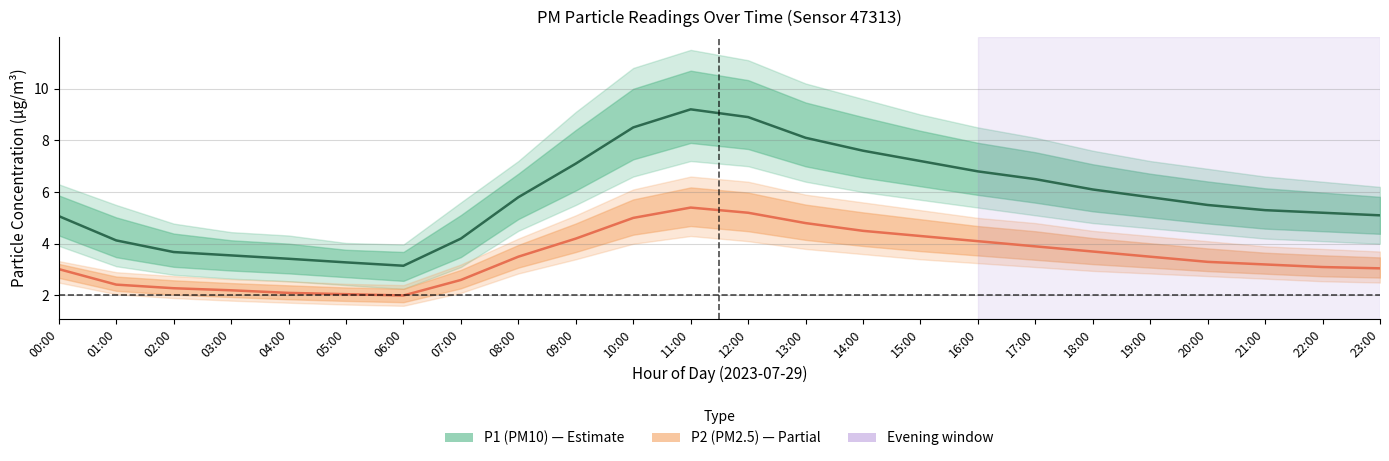

What is the average value of the P1 (PM10) series?

5.8